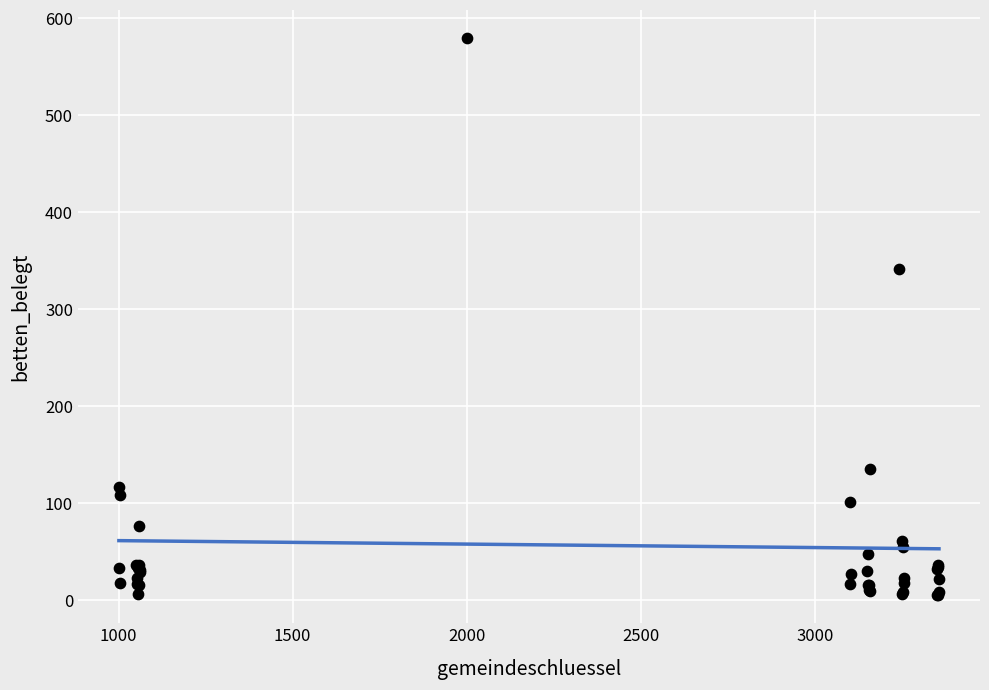

What Y value in the scatter plot is closest to 292?

342